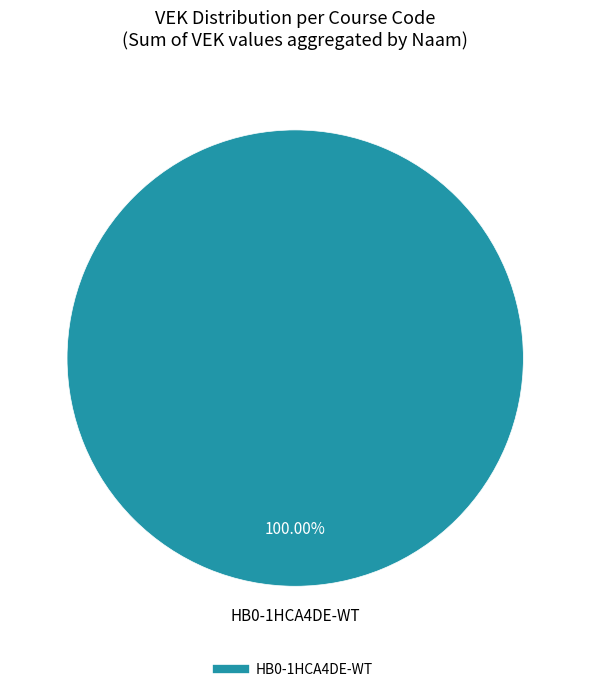

Count the number of slices in the pie.

1